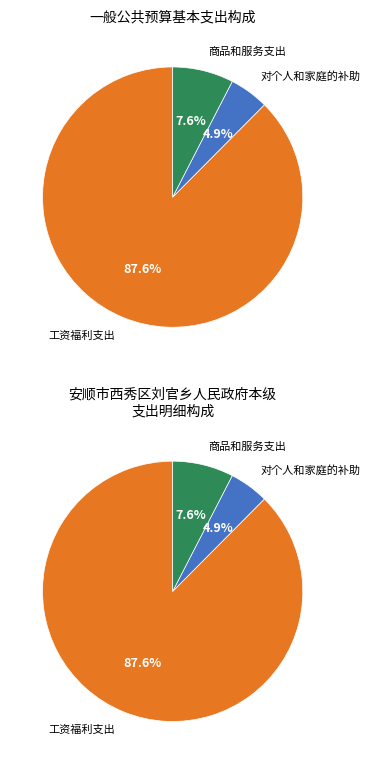

Which slice is the largest?

工资福利支出